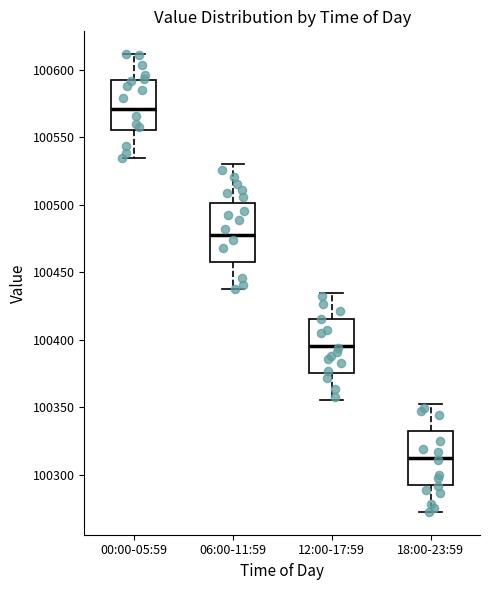

Which box's median line is the lowest?

18:00-23:59